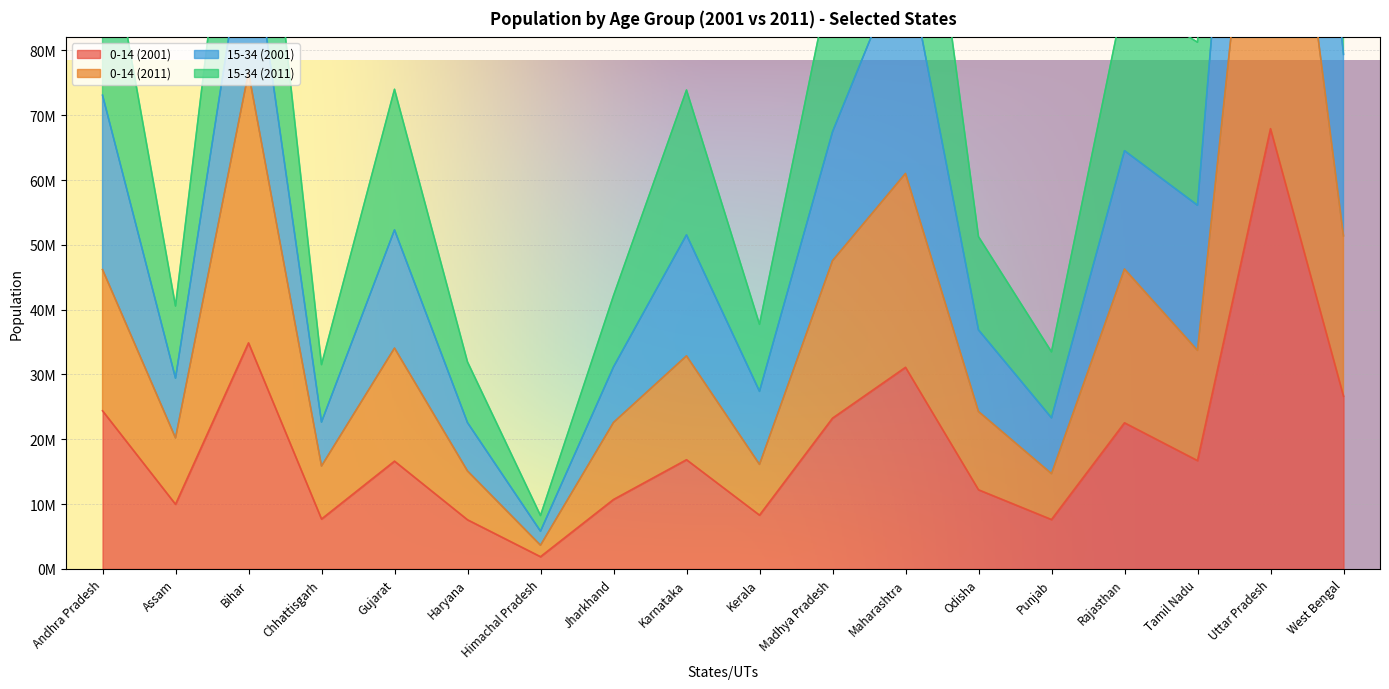

At which label does 0-14 (2011) reach its peak?

Uttar Pradesh